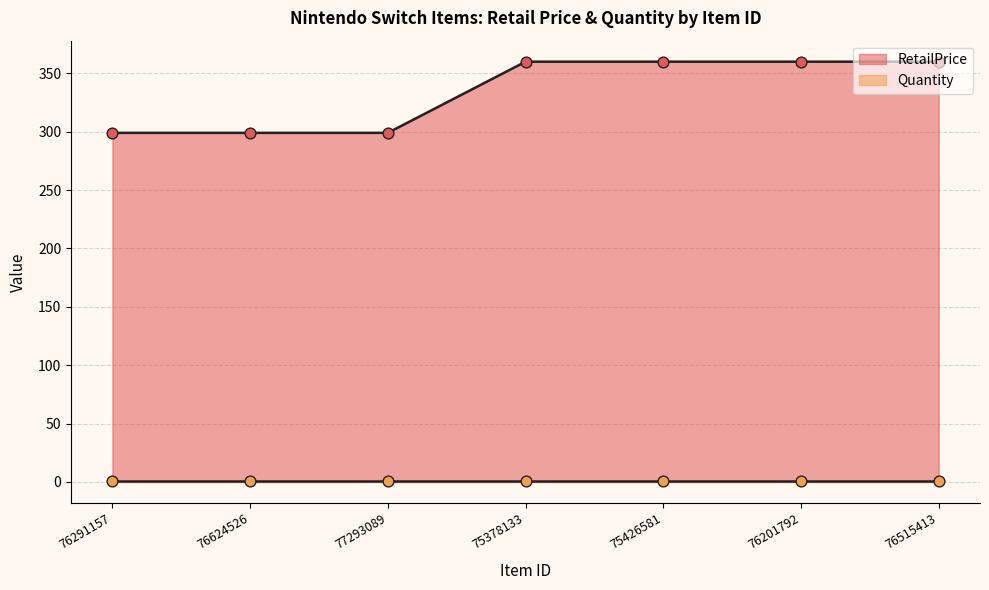

Approximately how many times larger is the value at 76291157 compared to 76201792?

0.8